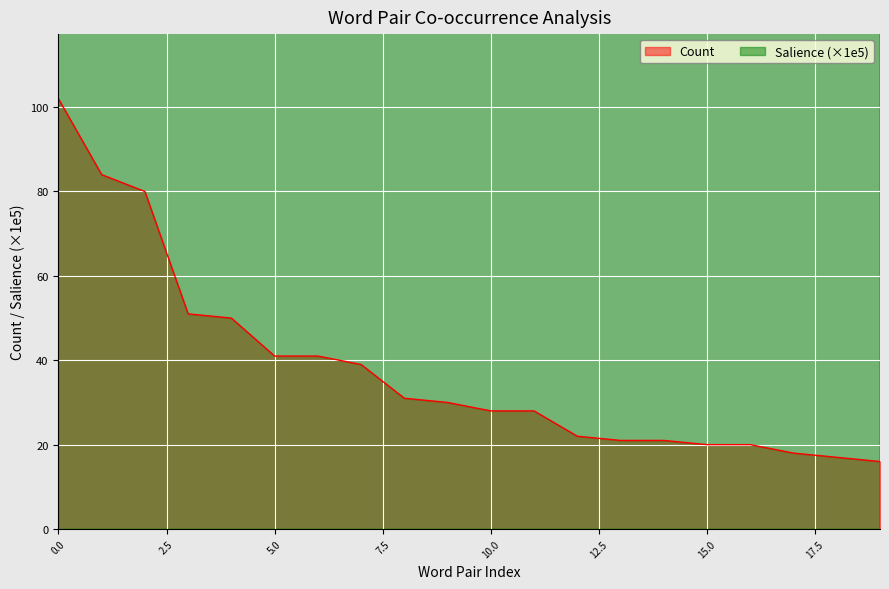

True or false: Count has a value of 28 at 10.0.

True